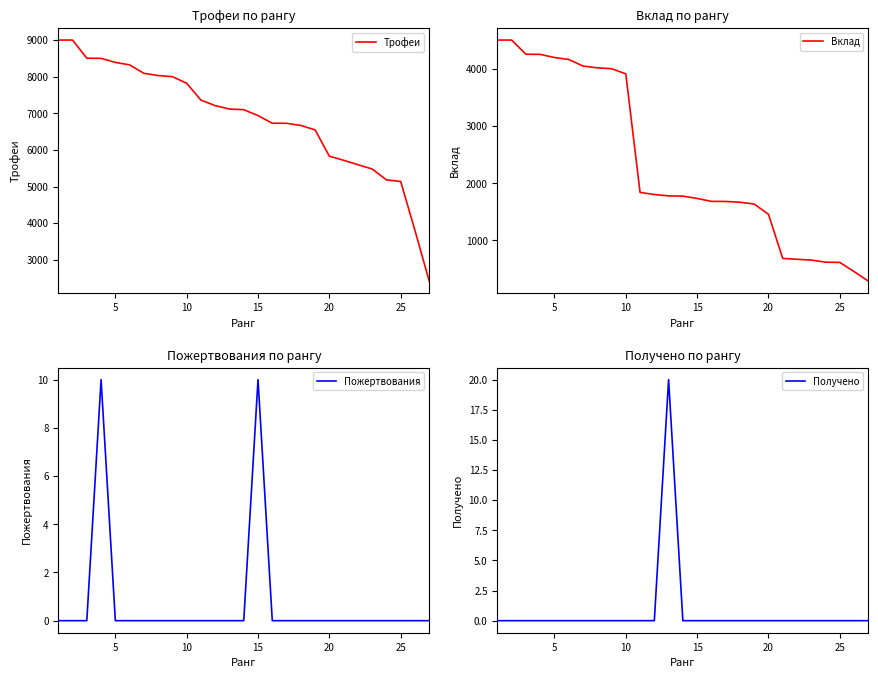

True or false: Трофеи has more than 2 interior local peaks.

False